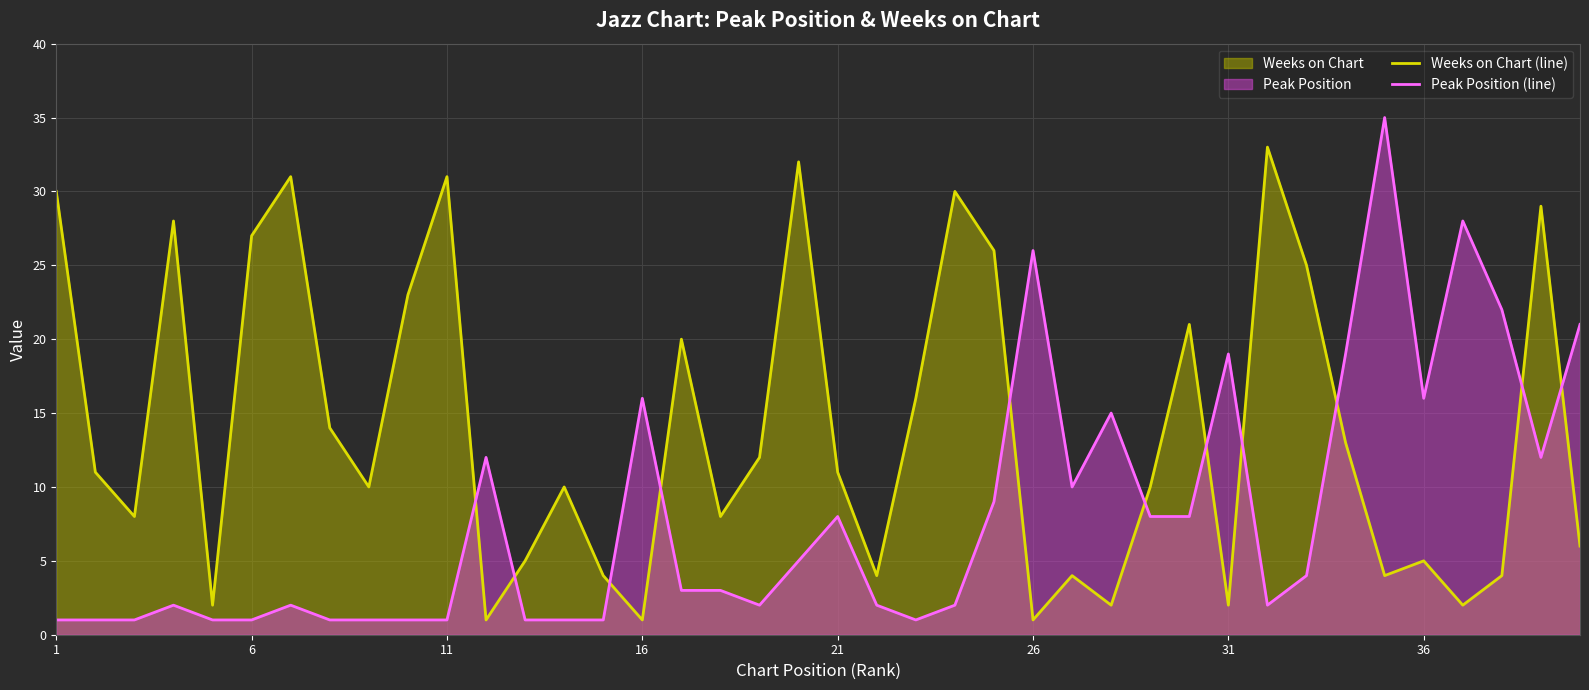

Reading left to right, transcribe all the data shown in this chart.

Weeks on Chart (line): 30	11	8	28	2	27	31	14	10	23	31	1	5	10	4	1	20	8	12	32	11	4	16	30	26	1	4	2	10	21	2	33	25	13	4	5	2	4	29	6
Peak Position (line): 1	1	1	2	1	1	2	1	1	1	1	12	1	1	1	16	3	3	2	5	8	2	1	2	9	26	10	15	8	8	19	2	4	19	35	16	28	22	12	21